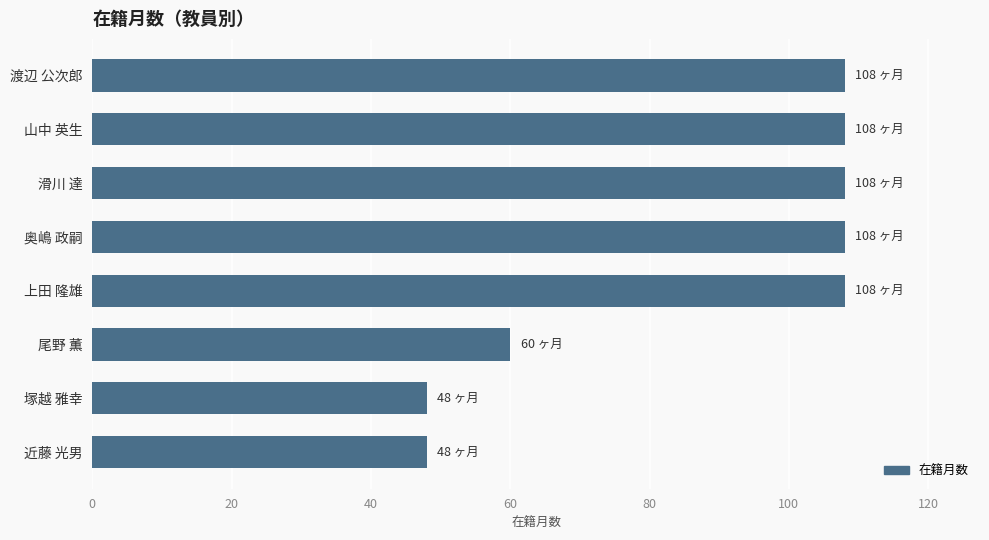

What is the sum of all values?

696